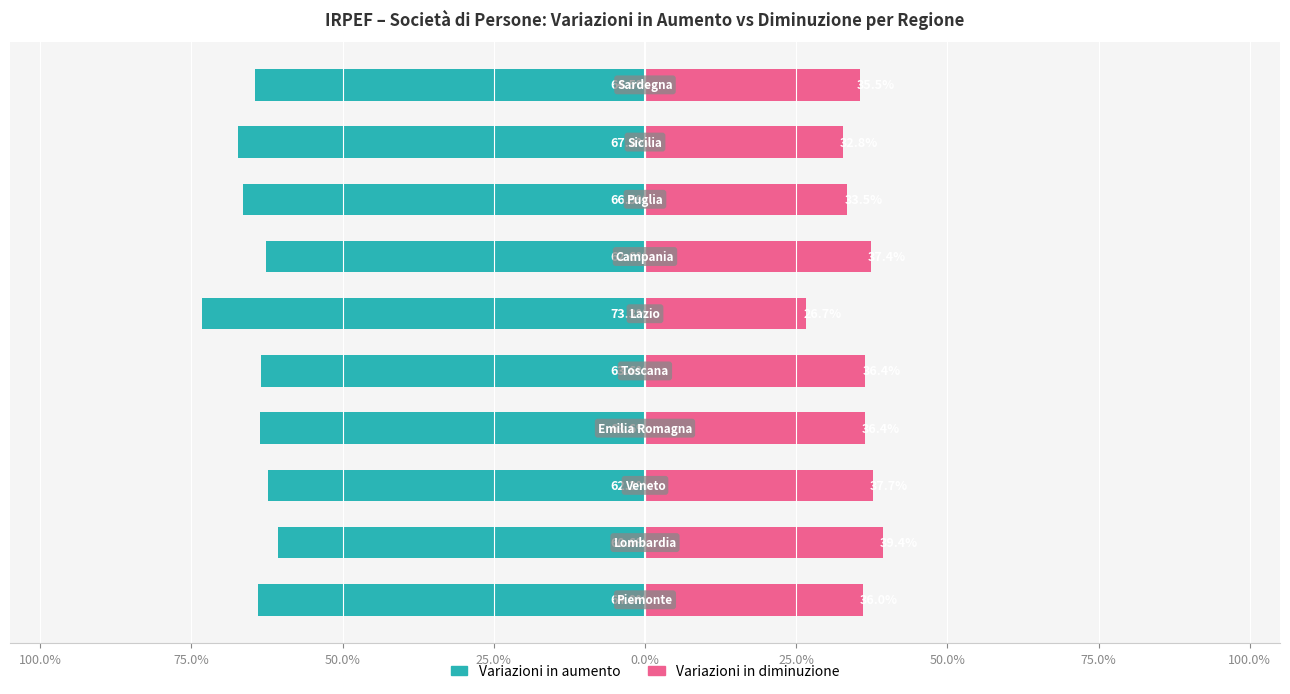

What is the total value across all series at 0.0%?

-27.1